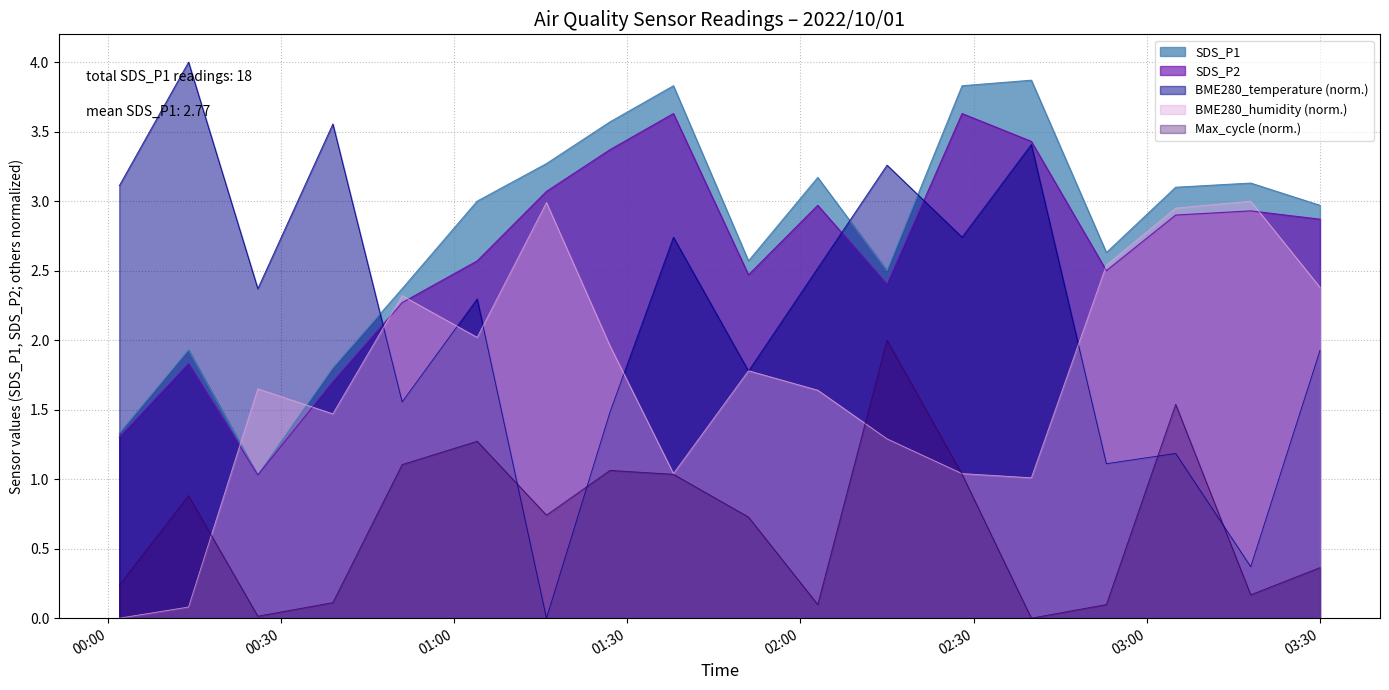

Which series has the widest spread of values?

BME280_temperature (norm.)